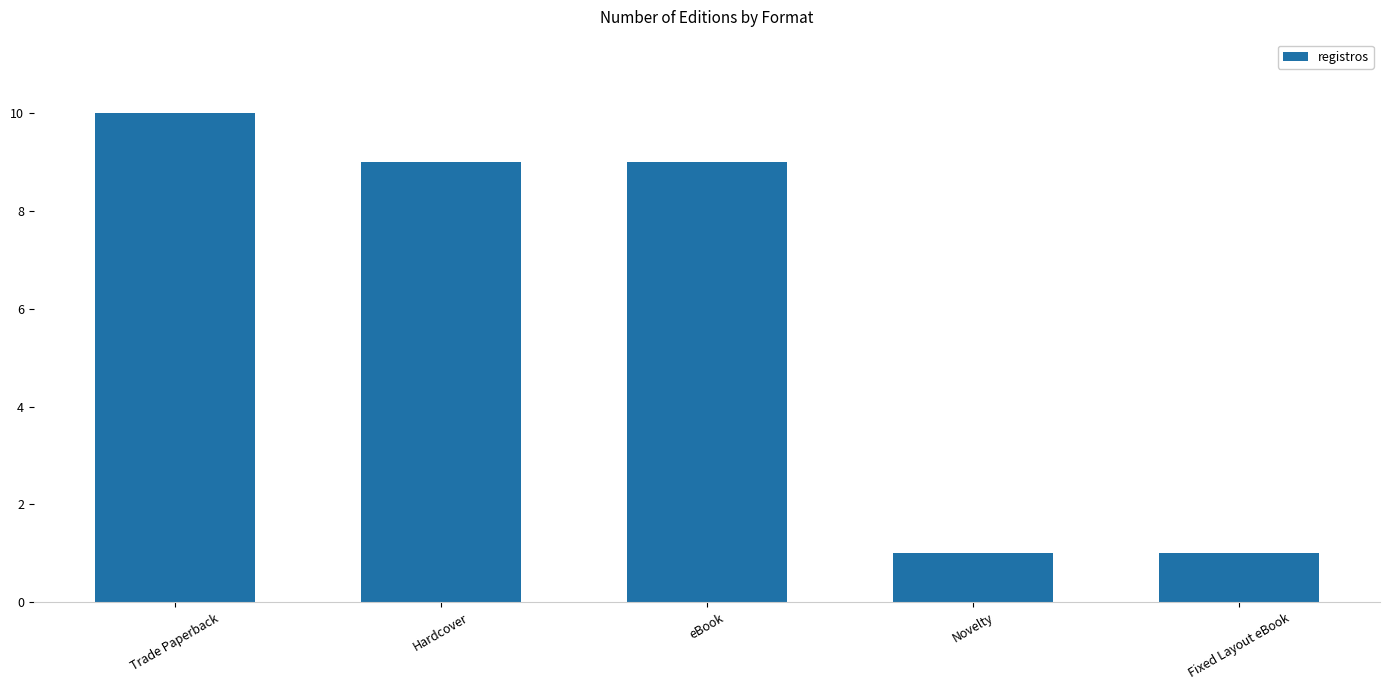

How many values are between 1 and 9?

4